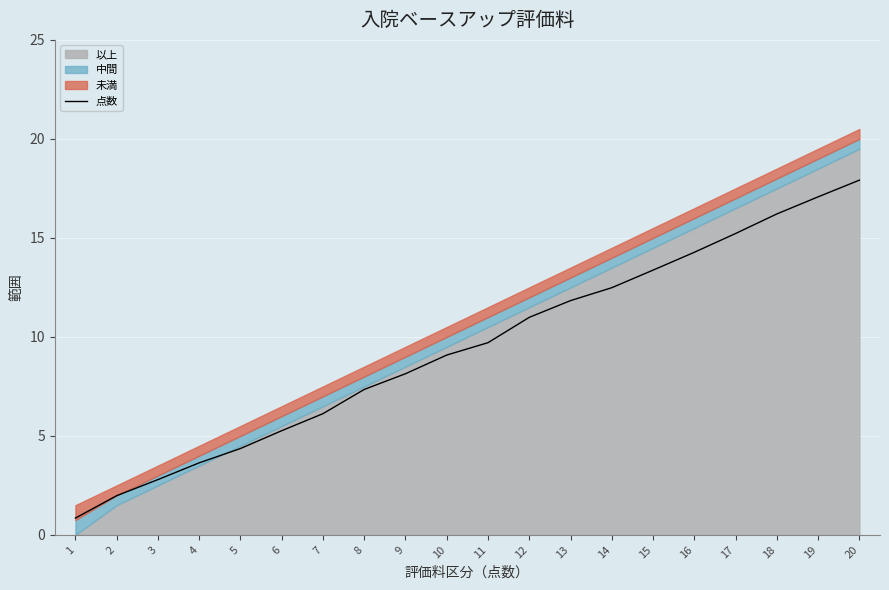

Reading left to right, what are all the values shown in this chart?

1=0.8	2=2.0	3=2.8	4=3.6	5=4.4	6=5.3	7=6.1	8=7.3	9=8.1	10=9.1	11=9.7	12=11.0	13=11.8	14=12.5	15=13.4	16=14.3	17=15.2	18=16.2	19=17.1	20=17.9